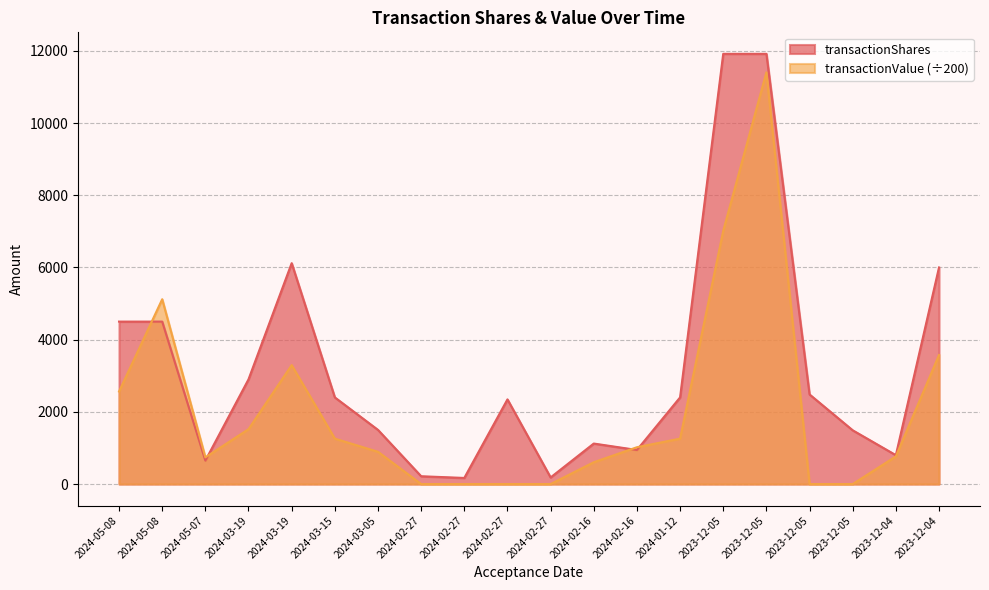

True or false: transactionShares and transactionValue intersect in this chart.

True